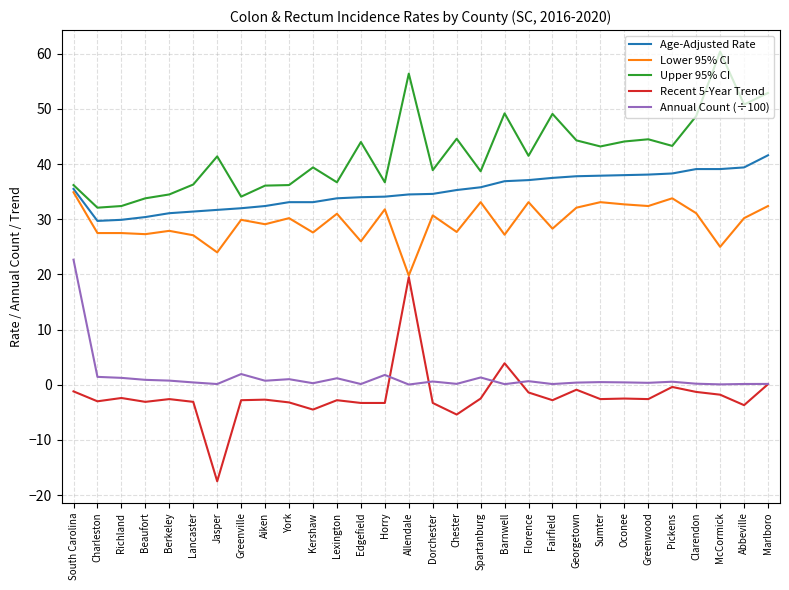

True or false: Annual Count (÷100) and Lower 95% CI intersect in this chart.

False